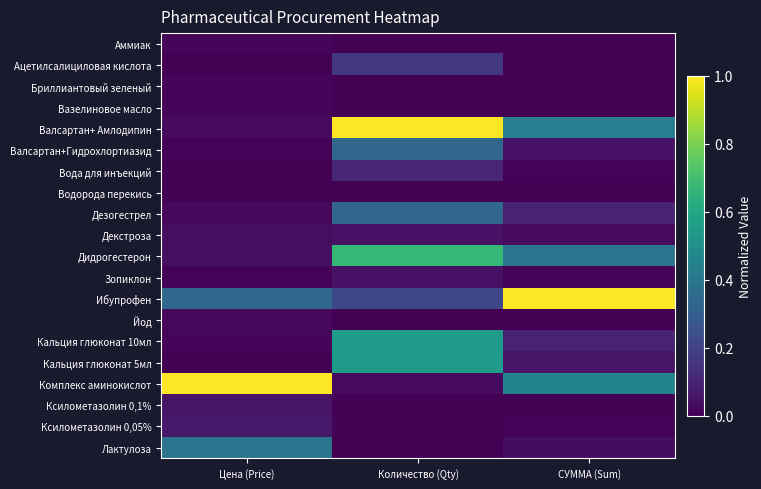

Reading left to right, what are all the values shown in this chart?

Аммиак: Цена (Price)=0.0	Количество (Qty)=0.0	СУММА (Sum)=0.0
Ацетилсалициловая кислота: Цена (Price)=0.0	Количество (Qty)=0.2	СУММА (Sum)=0.0
Бриллиантовый зеленый: Цена (Price)=0.0	Количество (Qty)=0.0	СУММА (Sum)=0.0
Вазелиновое масло: Цена (Price)=0.0	Количество (Qty)=0.0	СУММА (Sum)=0.0
Валсартан+ Амлодипин: Цена (Price)=0.0	Количество (Qty)=1.0	СУММА (Sum)=0.4
Валсартан+Гидрохлортиазид: Цена (Price)=0.0	Количество (Qty)=0.3	СУММА (Sum)=0.0
Вода для инъекций: Цена (Price)=0.0	Количество (Qty)=0.1	СУММА (Sum)=0.0
Водорода перекись: Цена (Price)=0.0	Количество (Qty)=0.0	СУММА (Sum)=0.0
Дезогестрел: Цена (Price)=0.0	Количество (Qty)=0.3	СУММА (Sum)=0.1
Декстроза: Цена (Price)=0.0	Количество (Qty)=0.1	СУММА (Sum)=0.0
Дидрогестерон: Цена (Price)=0.0	Количество (Qty)=0.7	СУММА (Sum)=0.4
Зопиклон: Цена (Price)=0.0	Количество (Qty)=0.1	СУММА (Sum)=0.0
Ибупрофен: Цена (Price)=0.3	Количество (Qty)=0.2	СУММА (Sum)=1.0
Йод: Цена (Price)=0.0	Количество (Qty)=0.0	СУММА (Sum)=0.0
Кальция глюконат 10мл: Цена (Price)=0.0	Количество (Qty)=0.6	СУММА (Sum)=0.1
Кальция глюконат 5мл: Цена (Price)=0.0	Количество (Qty)=0.6	СУММА (Sum)=0.1
Комплекс аминокислот: Цена (Price)=1.0	Количество (Qty)=0.0	СУММА (Sum)=0.4
Ксилометазолин 0,1%: Цена (Price)=0.1	Количество (Qty)=0.0	СУММА (Sum)=0.0
Ксилометазолин 0,05%: Цена (Price)=0.1	Количество (Qty)=0.0	СУММА (Sum)=0.0
Лактулоза: Цена (Price)=0.4	Количество (Qty)=0.0	СУММА (Sum)=0.0